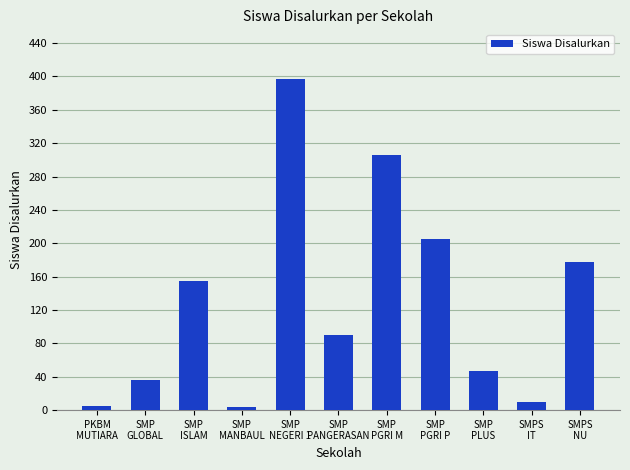

Where does the data first go above 90?

SMP
ISLAM